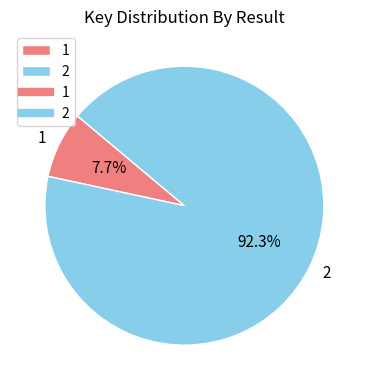

Which category has the smallest portion of the pie?

1